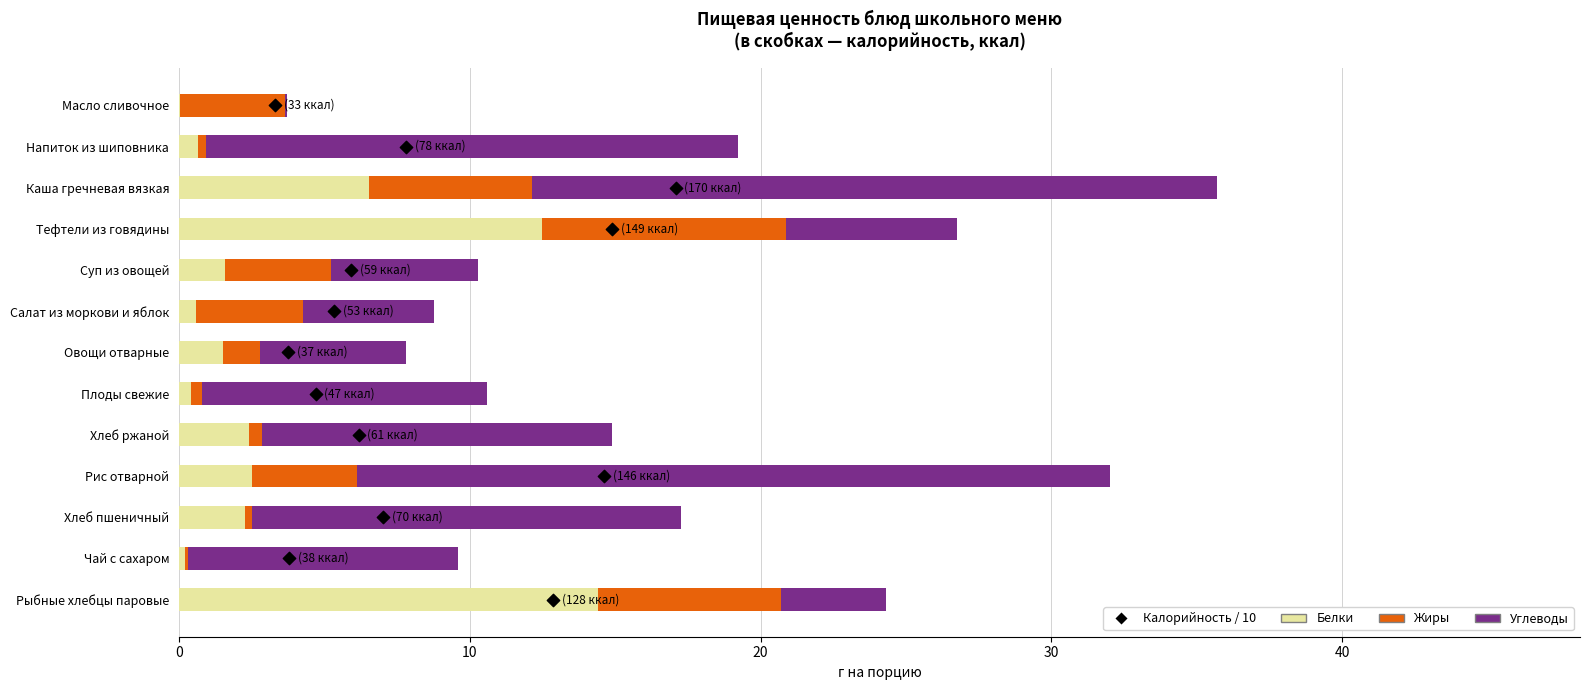

Which series reaches the maximum Y coordinate?

Углеводы